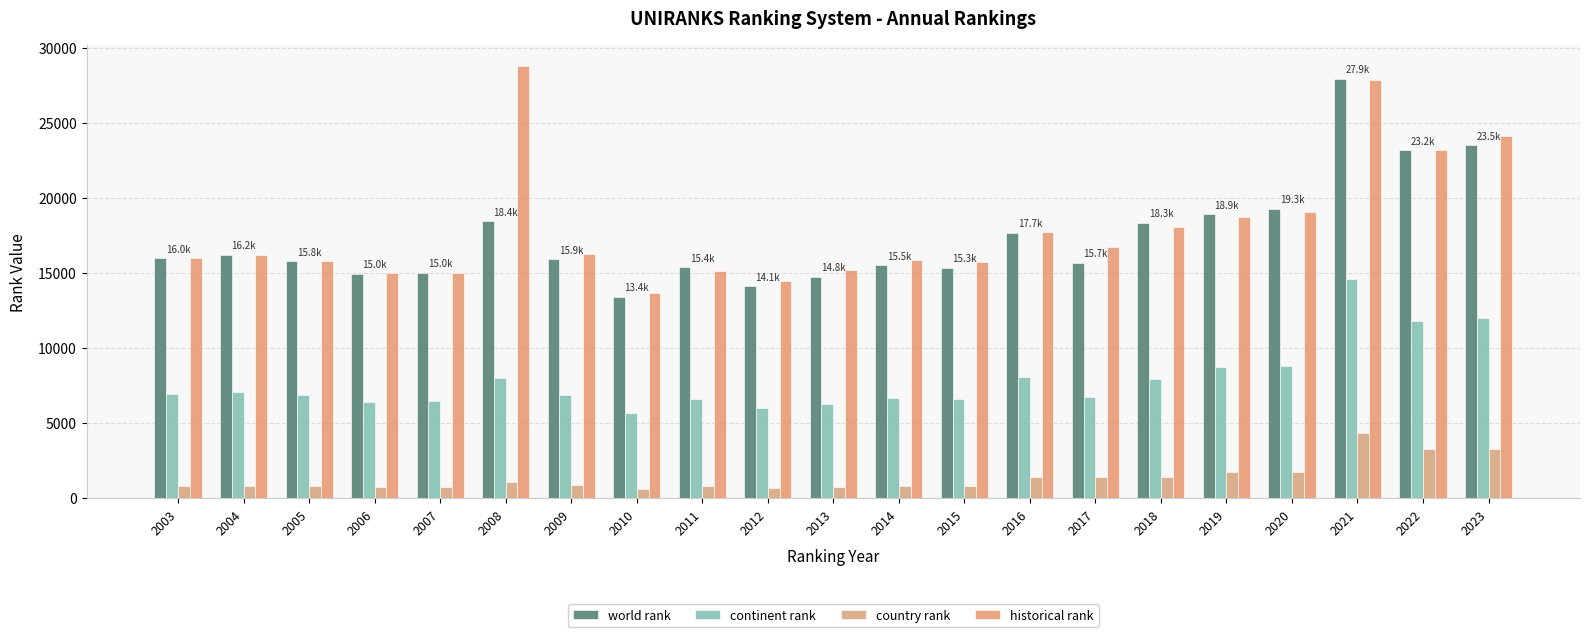

What is the lowest value of the world rank series?

13396